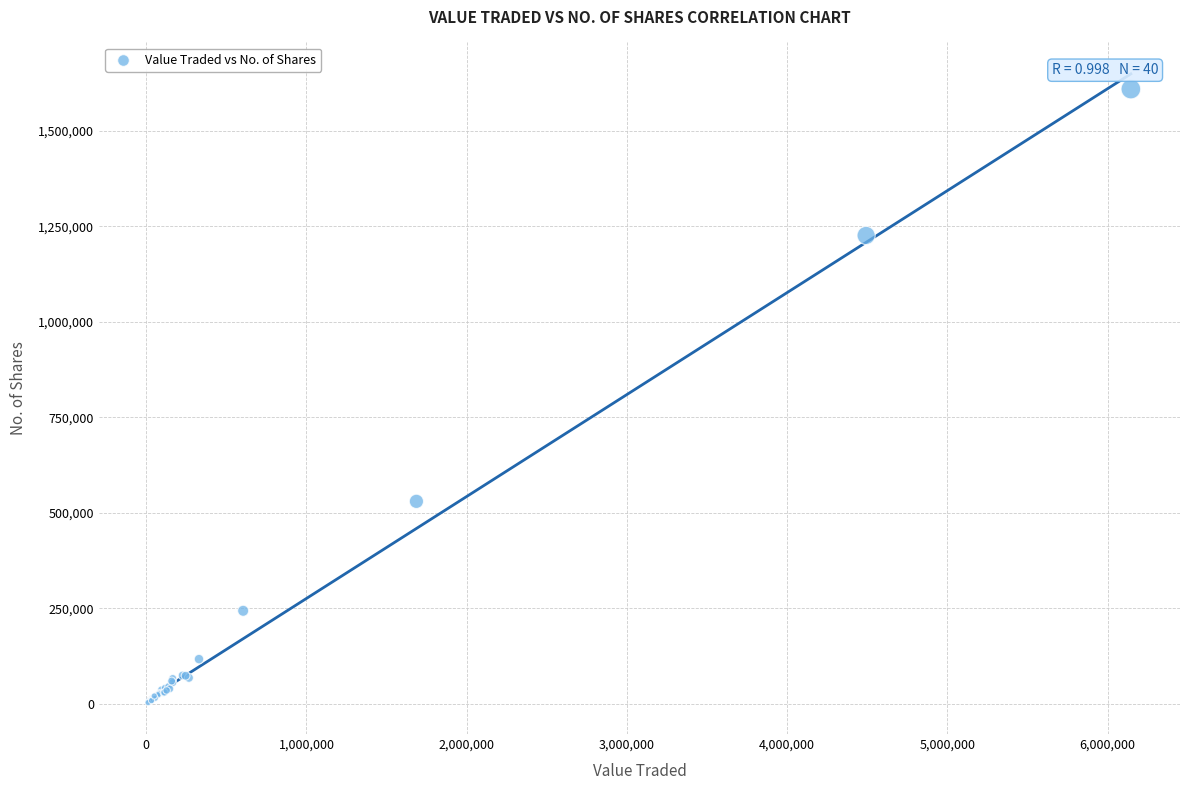

What Y value in the scatter plot is closest to 805964?

529760